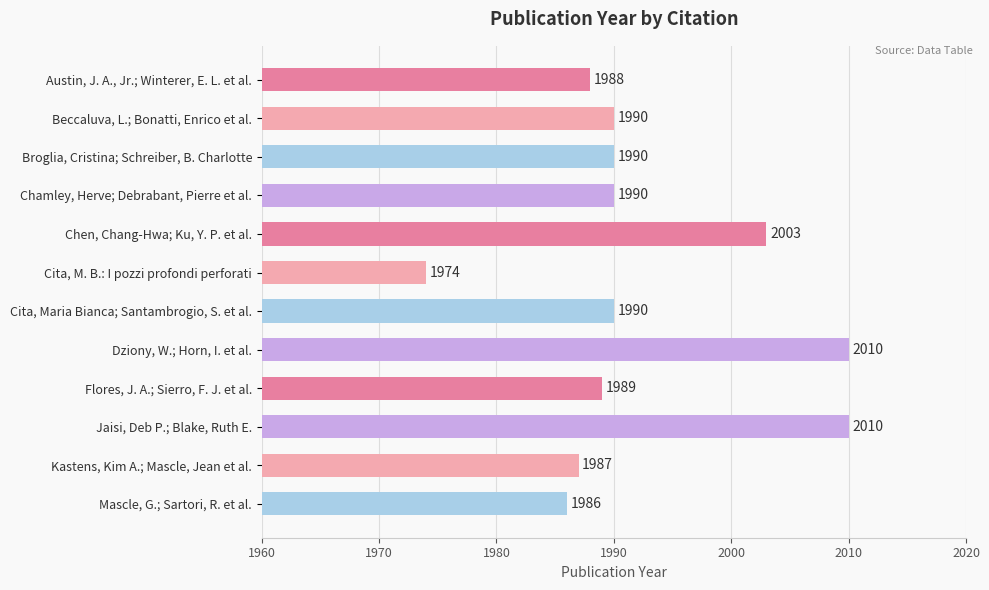

What is the label of the 9th bar from the top?

Flores, J. A.; Sierro, F. J. et al.